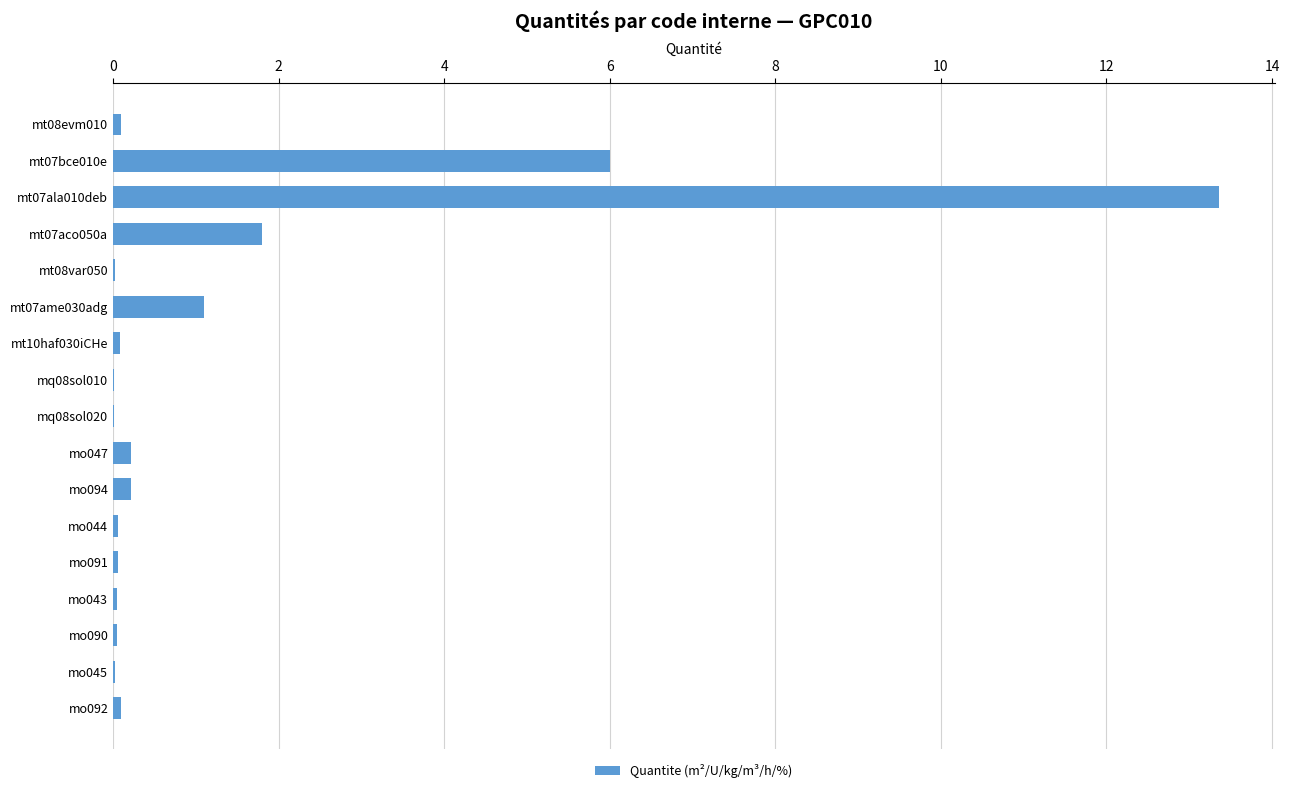

What is the sum of all values?

23.2